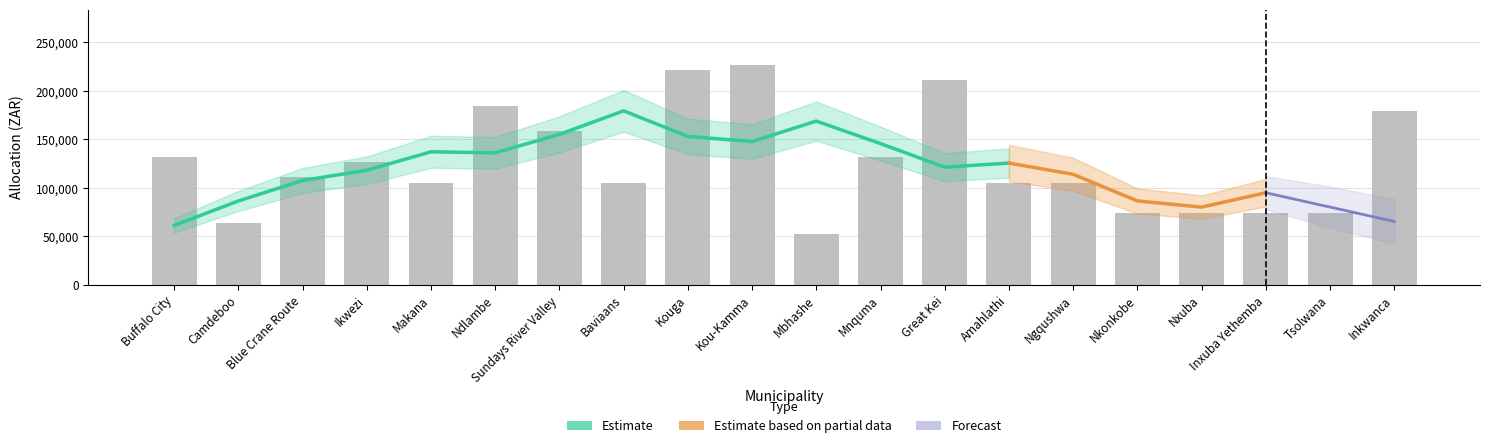

What is the approximate value at Mnquma?

132000